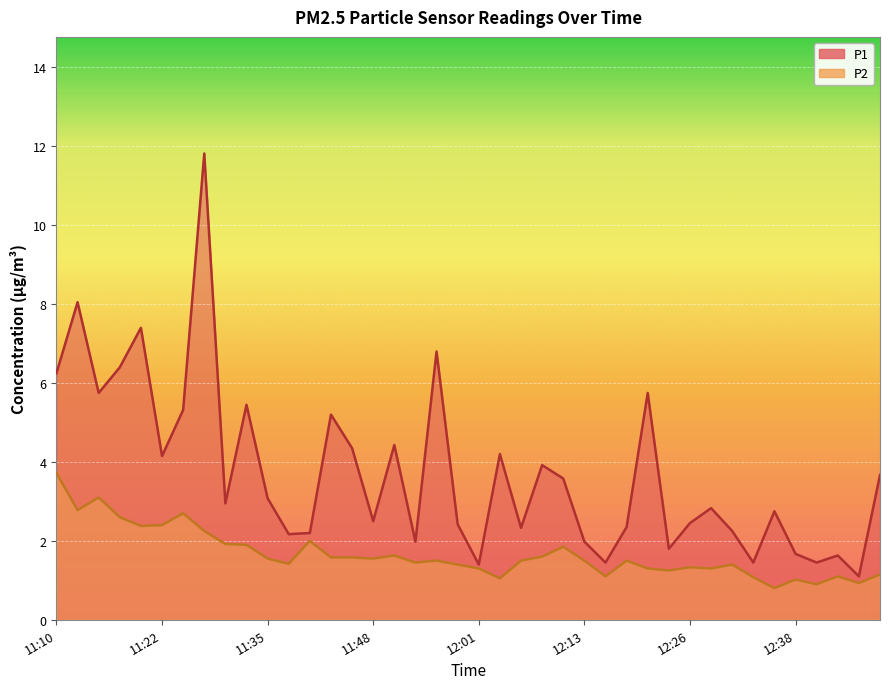

In P1, how many points are lower than both neighbors (excluding endpoints)?

13